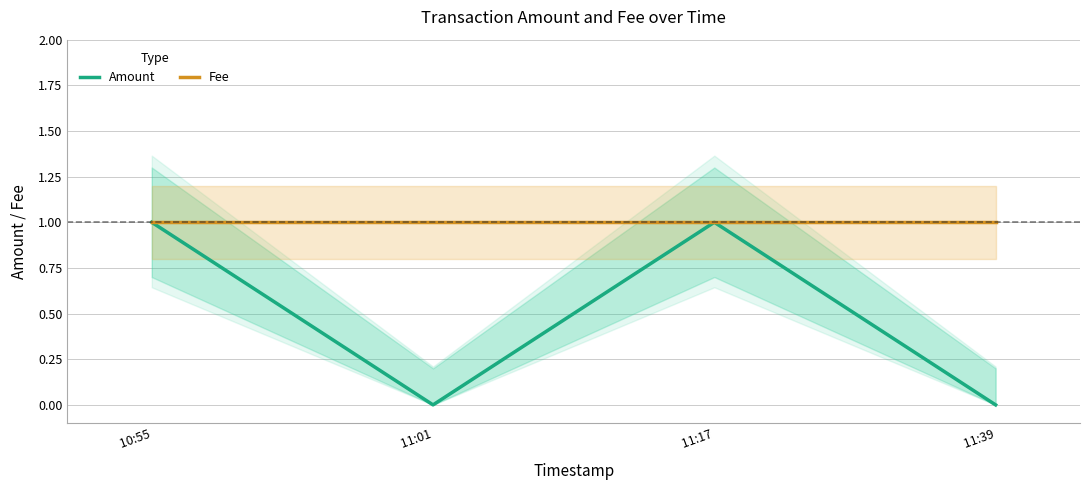

What are all the series names shown in the legend?

Amount, Fee